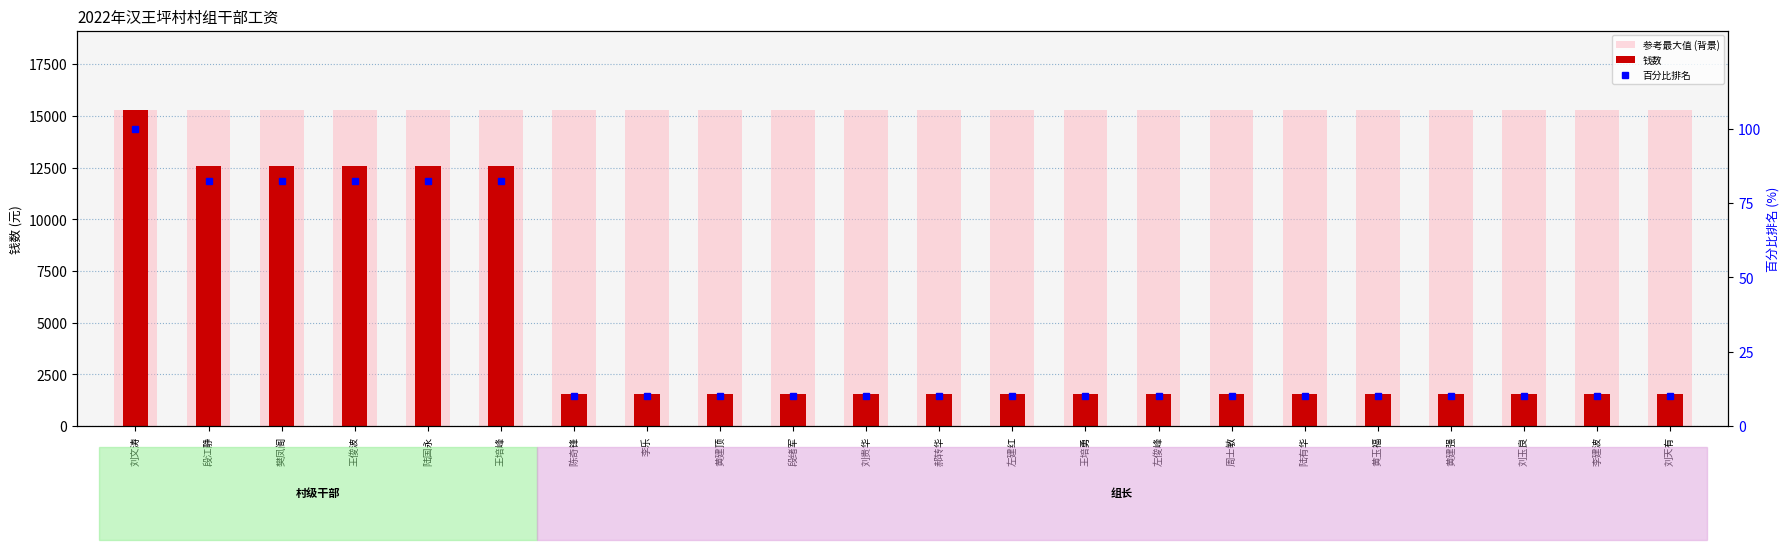

How many categories are shown in the chart?

22